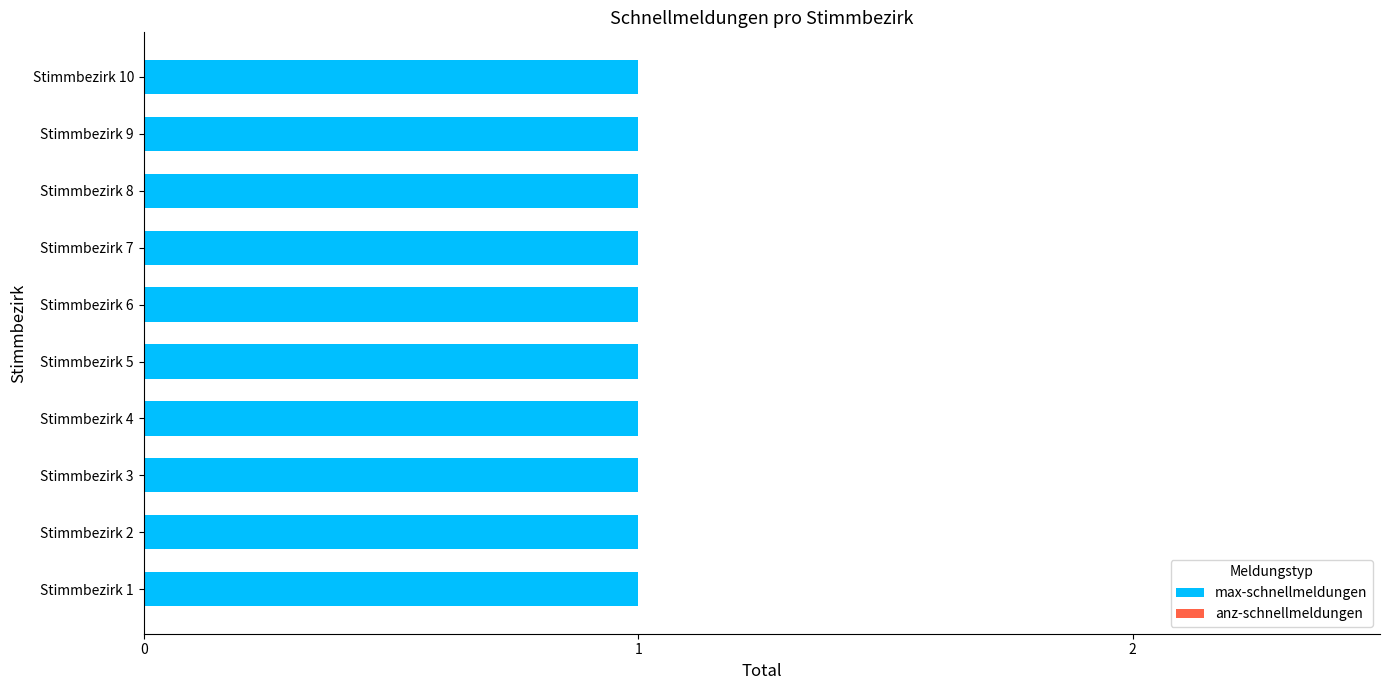

Is it true that max-schnellmeldungen equals 1 at Stimmbezirk 10?

True